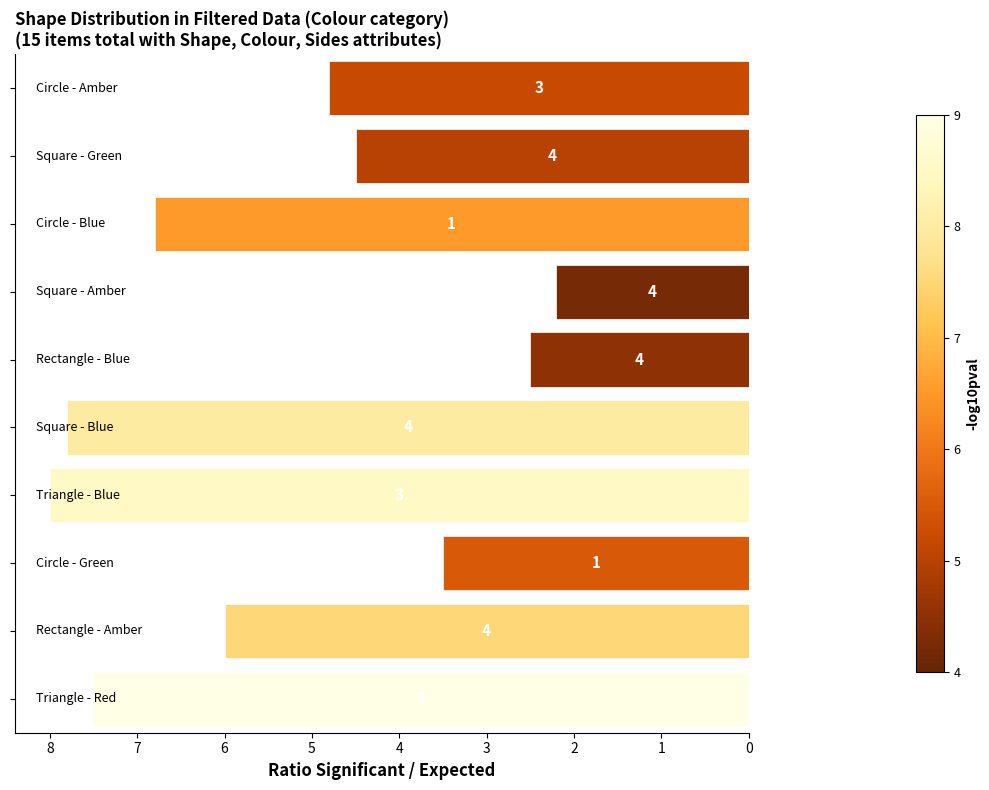

List the labels in order of value, largest first.

3, 4, 0, 7, 1, 9, 8, 2, 5, 6